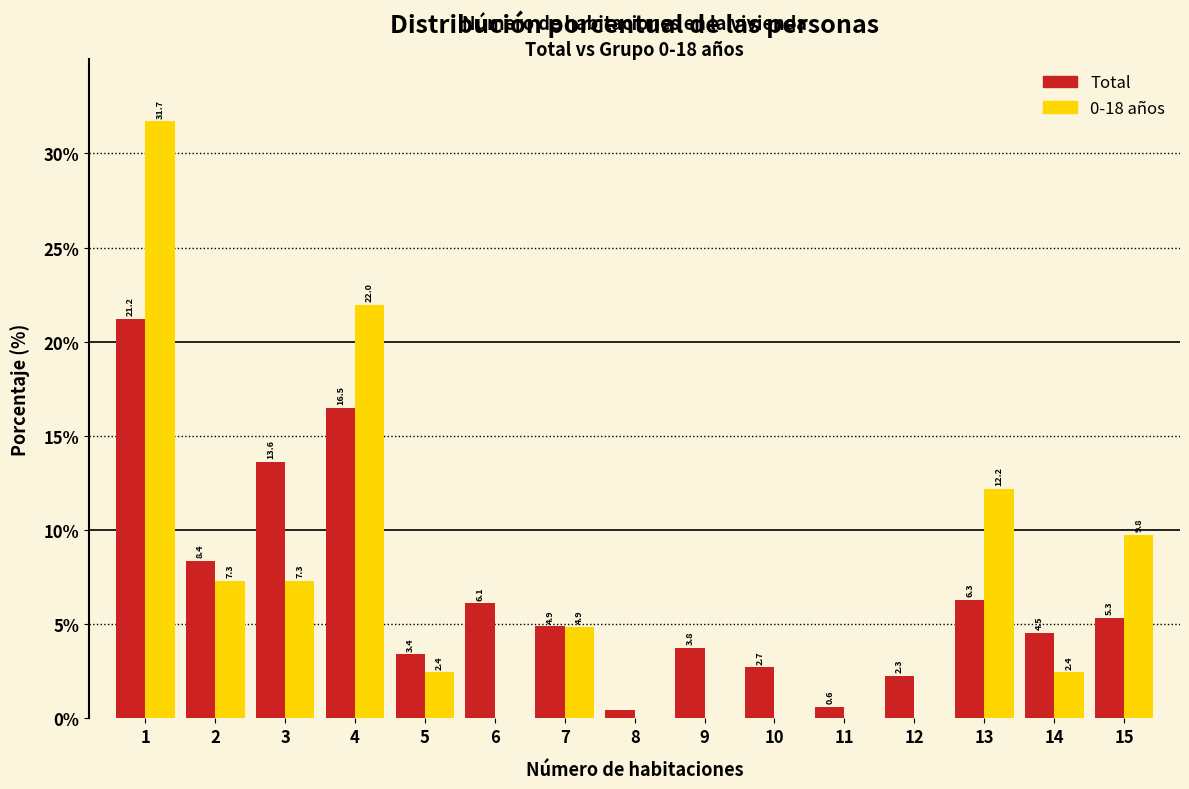

What is the total value across all series at 13?

18.5